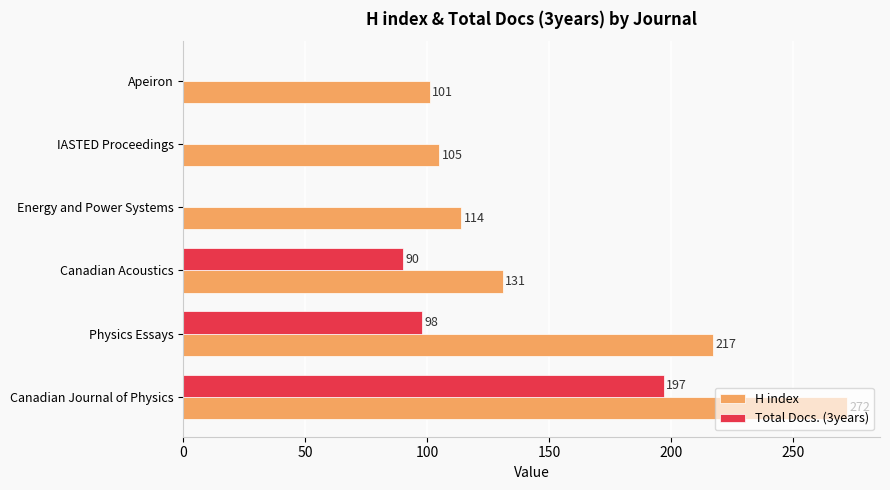

Which series changed the most between Energy and Power Systems and IASTED Proceedings?

H index